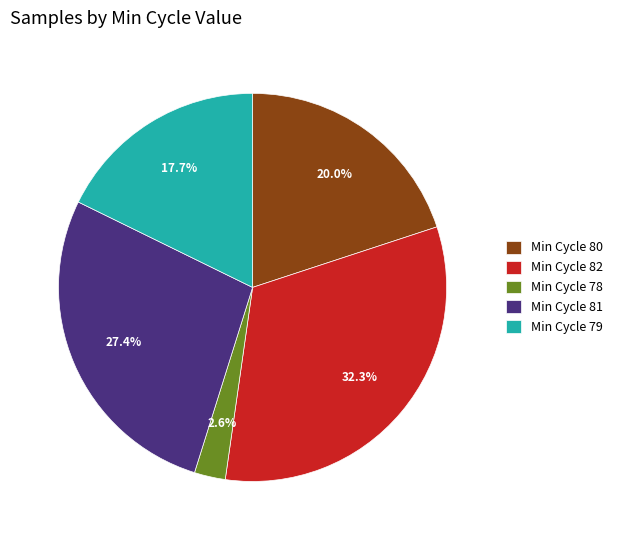

Rank the categories by value from lowest to highest.

Min Cycle 78, Min Cycle 79, Min Cycle 80, Min Cycle 81, Min Cycle 82